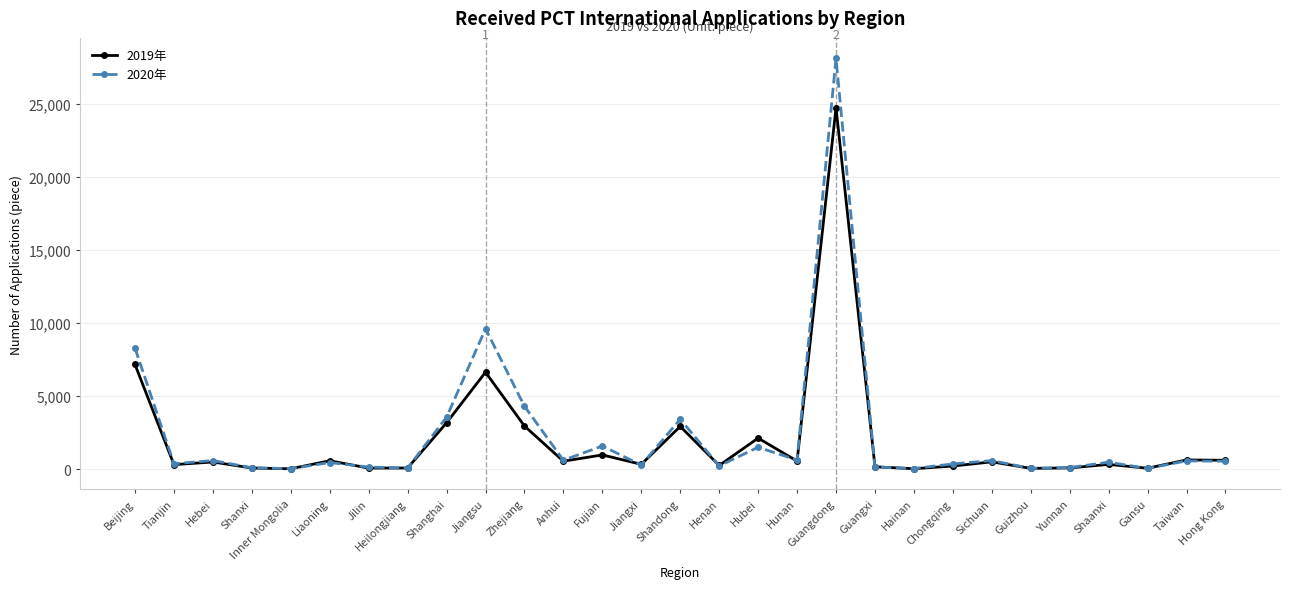

At which category is the sum across all series the highest?

Guangdong